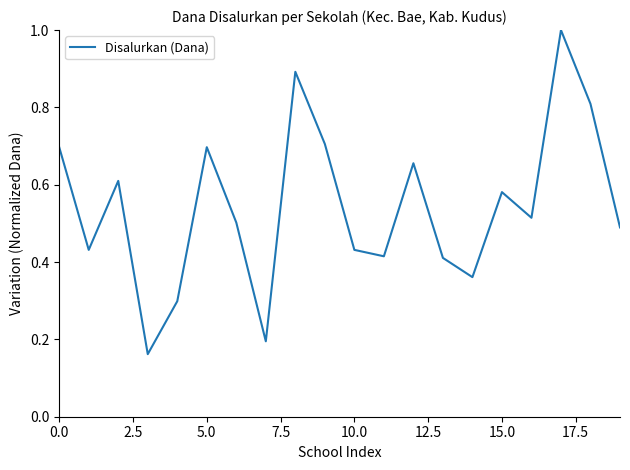

What is the greatest value displayed?

1.0